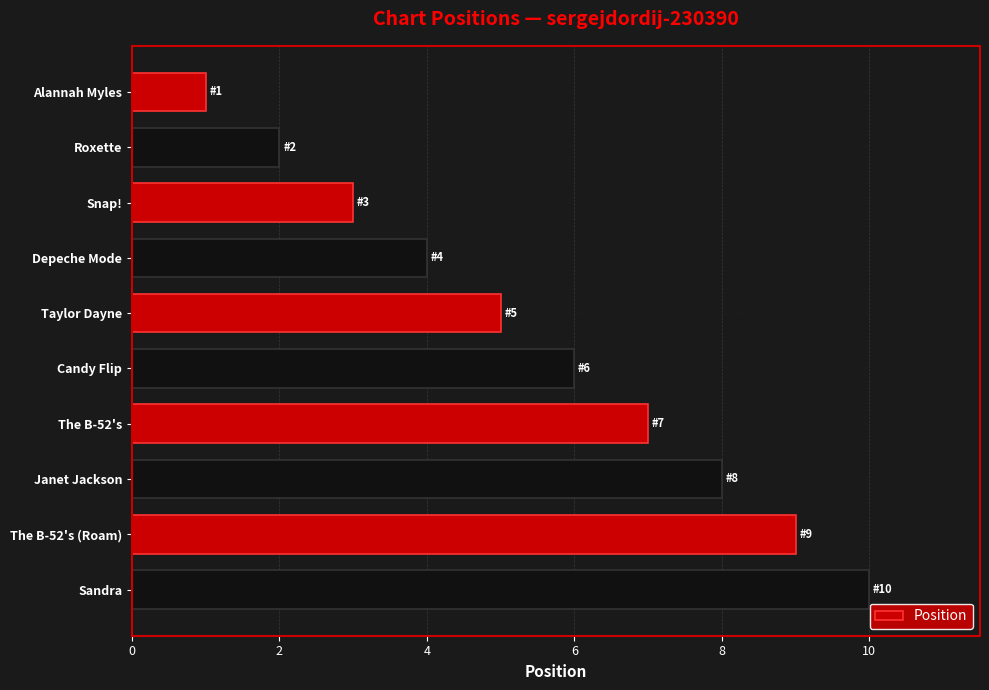

How many values are below 6?

5